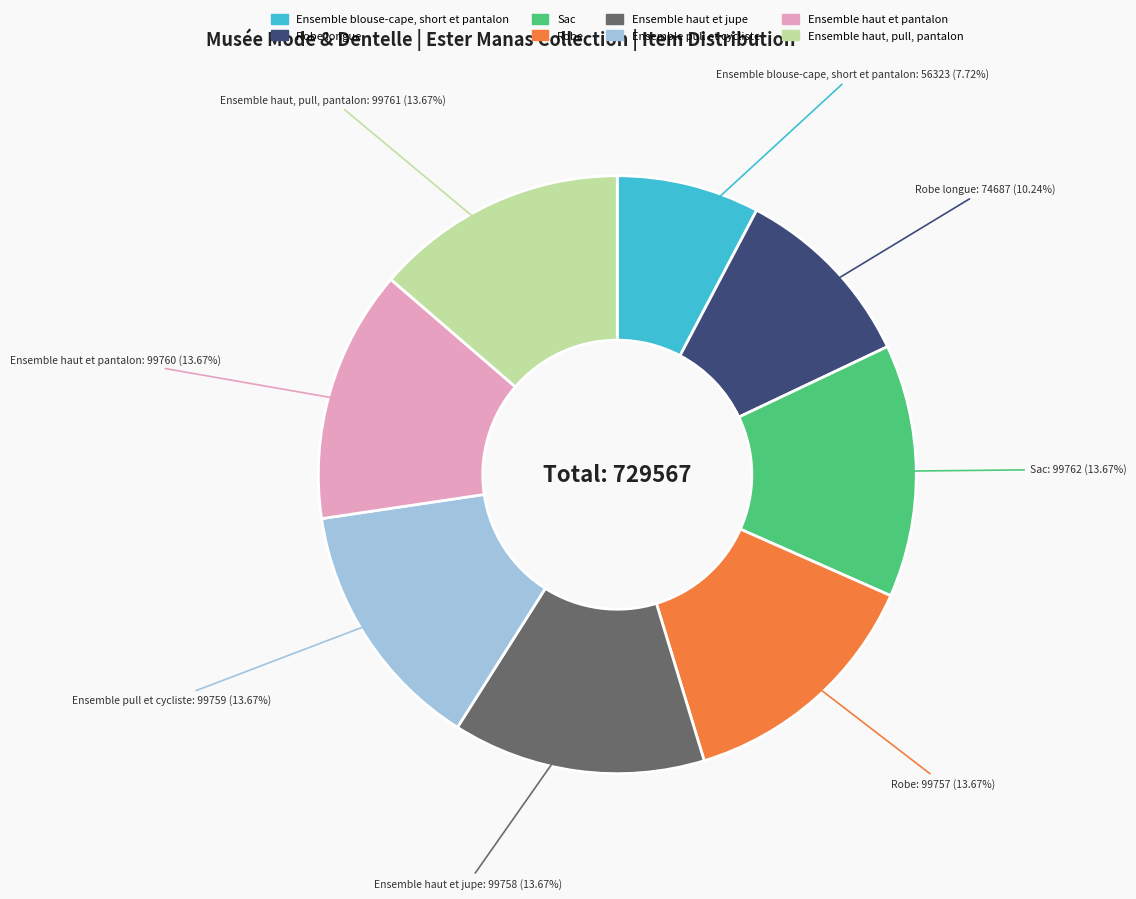

Is there any slice that represents more than half of the pie?

No